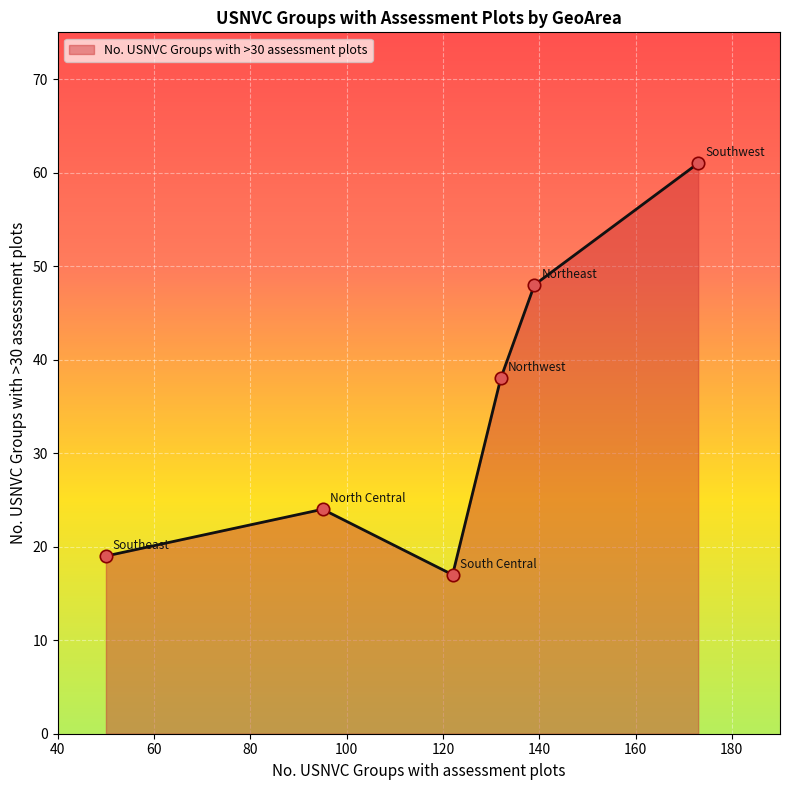

What is the minimum value shown in the chart?

17